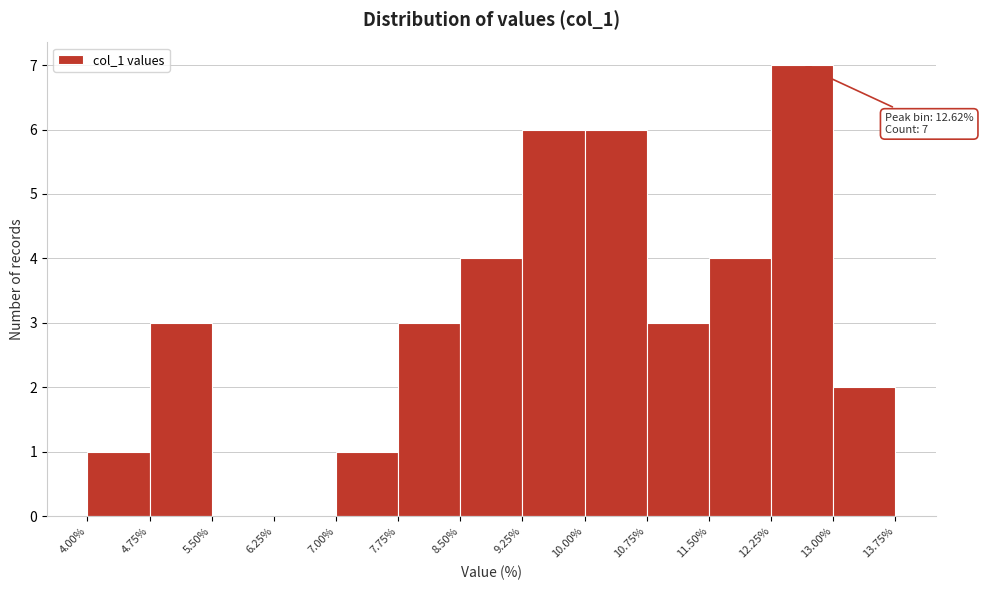

Over which range of the x-axis is the bar tallest?

12.25% to 13.00%